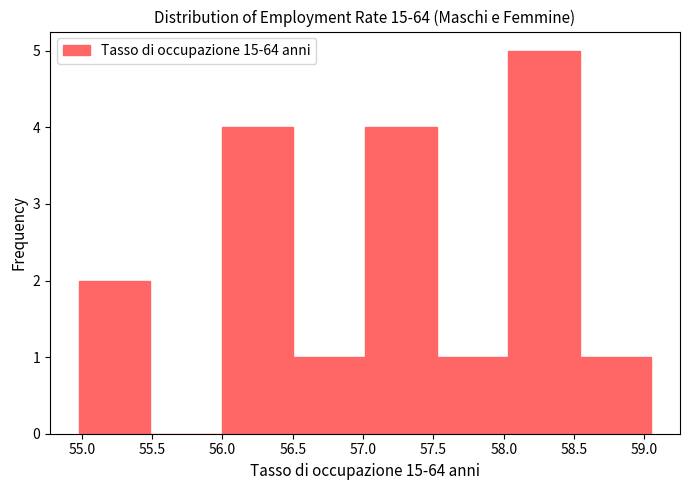

Reading left to right, list every bar in this chart as the range it spans on the x-axis followed by its height. Neither the bar edges nor the heights are printed on the chart, so give them approximately, as read against the axes.

55.00 to 55.50: 2
55.50 to 56.00: 0
56.00 to 56.50: 4
56.50 to 57.00: 1
57.00 to 57.50: 4
57.50 to 58.05: 1
58.05 to 58.55: 5
58.55 to 59.05: 1